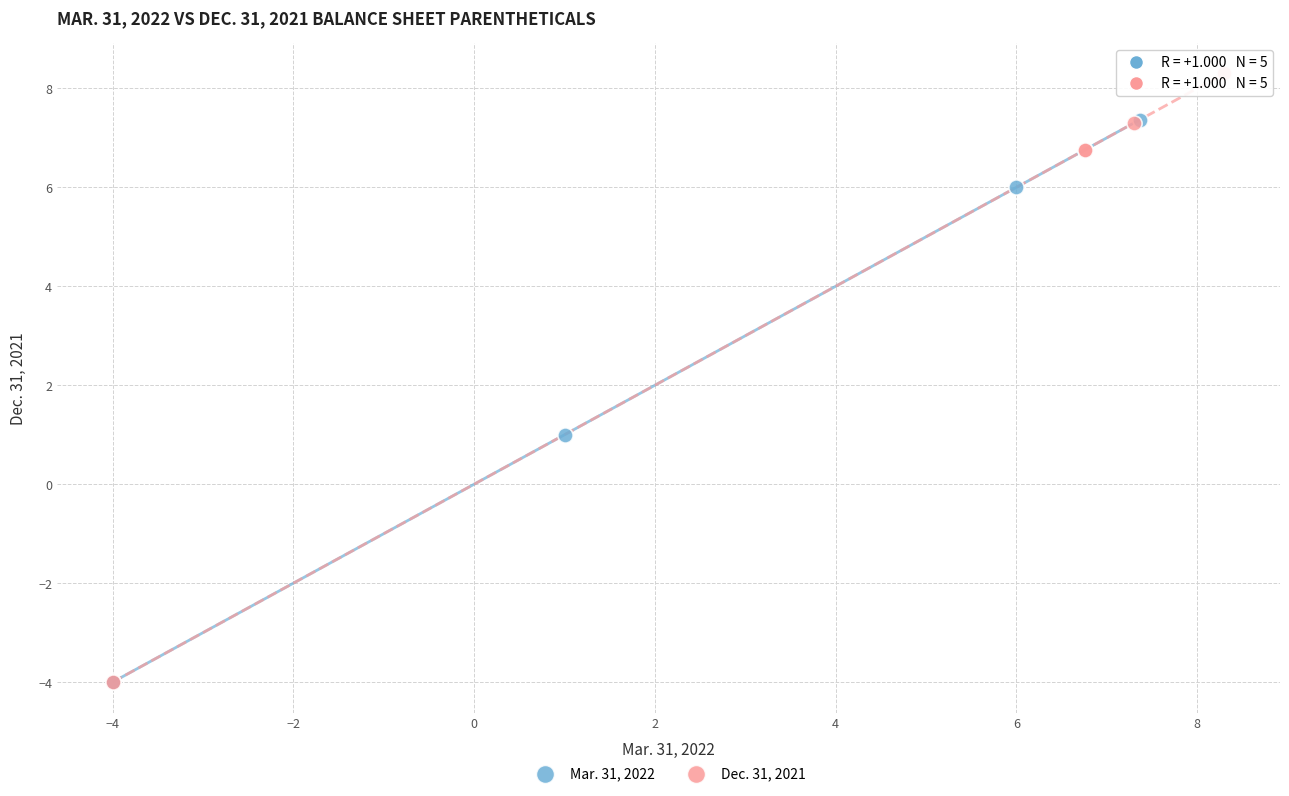

Which series has the largest Y range (max minus min)?

Dec. 31, 2021